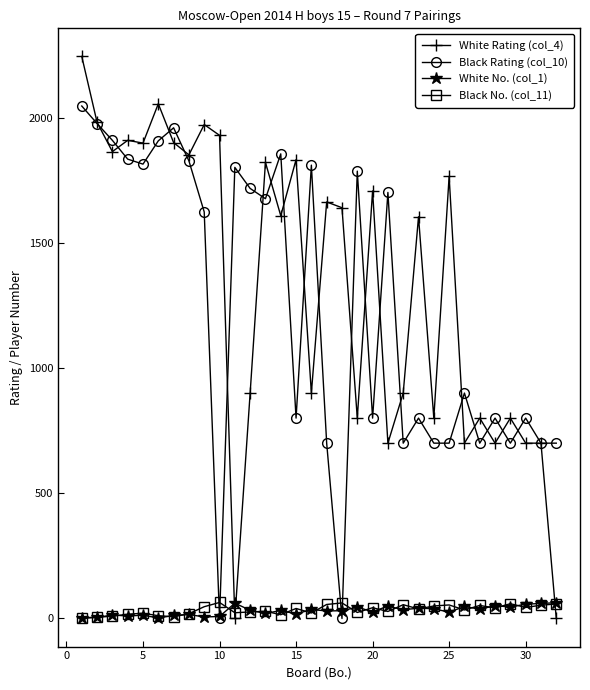

How many values in the Black No. (col_11) series are below 38?

16